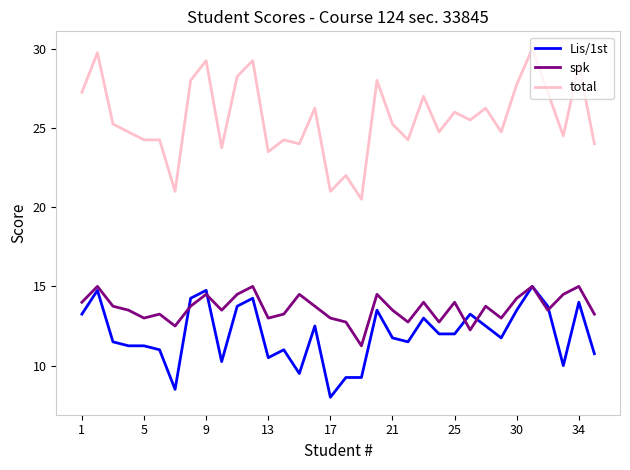

Which series has the largest range (max minus min)?

total